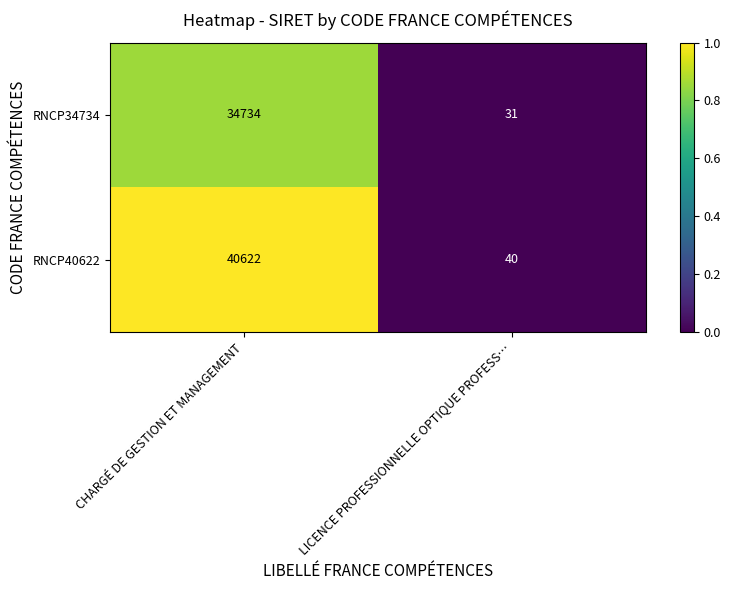

Is it true that RNCP40622 equals 72077 at CHARGÉ DE GESTION ET MANAGEMENT?

False